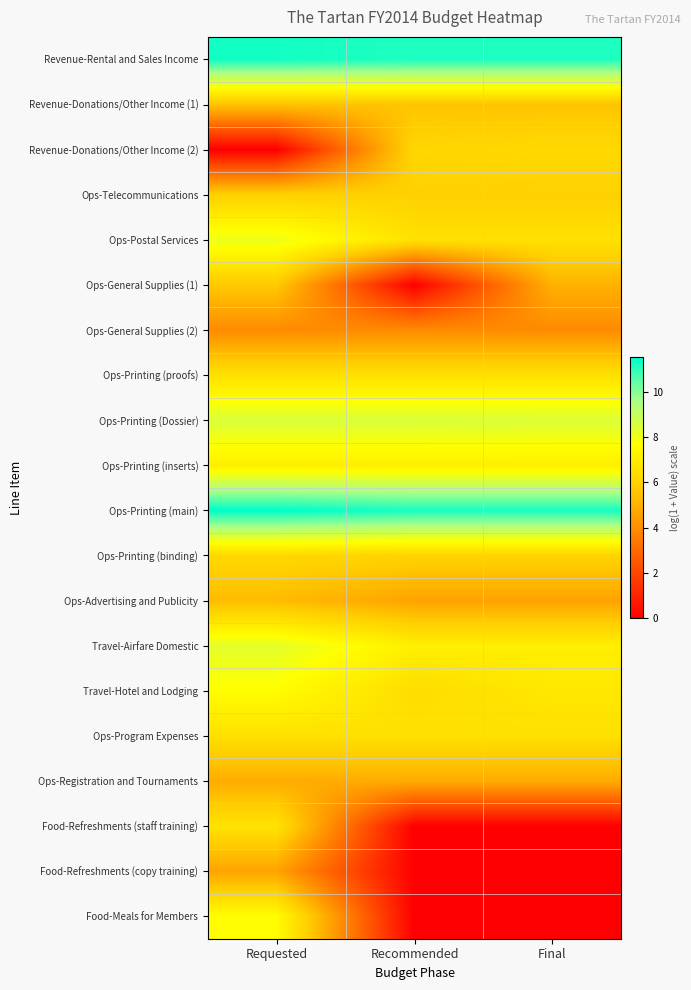

Reading left to right, list all the values displayed in this chart.

Revenue-Rental and Sales Income: Requested=11.3	Recommended=11.2	Final=11.2
Revenue-Donations/Other Income (1): Requested=5.5	Recommended=5.5	Final=5.5
Revenue-Donations/Other Income (2): Requested=0.0	Recommended=6.2	Final=6.3
Ops-Telecommunications: Requested=6.0	Recommended=6.0	Final=6.0
Ops-Postal Services: Requested=8.1	Recommended=6.6	Final=6.6
Ops-General Supplies (1): Requested=5.7	Recommended=0.0	Final=5.0
Ops-General Supplies (2): Requested=3.9	Recommended=3.9	Final=3.9
Ops-Printing (proofs): Requested=6.6	Recommended=6.6	Final=6.6
Ops-Printing (Dossier): Requested=8.5	Recommended=8.5	Final=8.5
Ops-Printing (inserts): Requested=7.1	Recommended=7.1	Final=7.1
Ops-Printing (main): Requested=11.5	Recommended=11.2	Final=11.2
Ops-Printing (binding): Requested=6.2	Recommended=6.1	Final=6.1
Ops-Advertising and Publicity: Requested=5.3	Recommended=4.6	Final=4.6
Travel-Airfare Domestic: Requested=8.3	Recommended=7.1	Final=7.1
Travel-Hotel and Lodging: Requested=7.6	Recommended=6.4	Final=6.8
Ops-Program Expenses: Requested=6.6	Recommended=6.6	Final=6.6
Ops-Registration and Tournaments: Requested=4.9	Recommended=4.9	Final=4.9
Food-Refreshments (staff training): Requested=6.6	Recommended=0.0	Final=0.0
Food-Refreshments (copy training): Requested=4.6	Recommended=0.0	Final=0.0
Food-Meals for Members: Requested=7.6	Recommended=0.0	Final=0.0